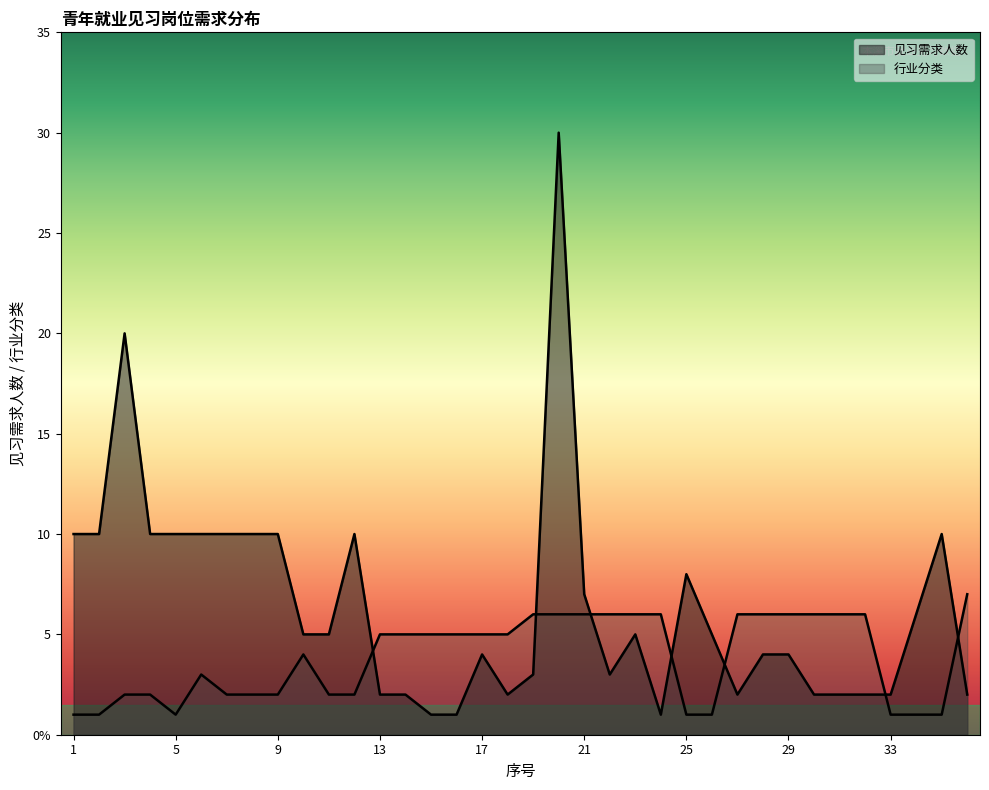

At which category does 见习需求人数 reach its first local valley?

18